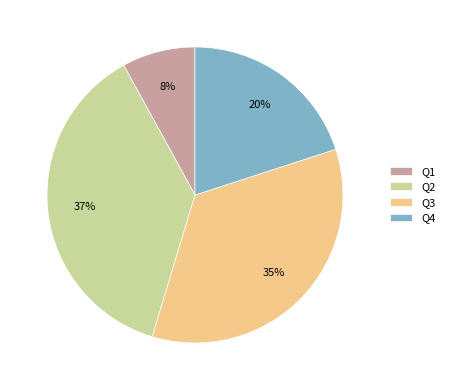

Combined, do Q4 and Q2 account for over 50%?

Yes